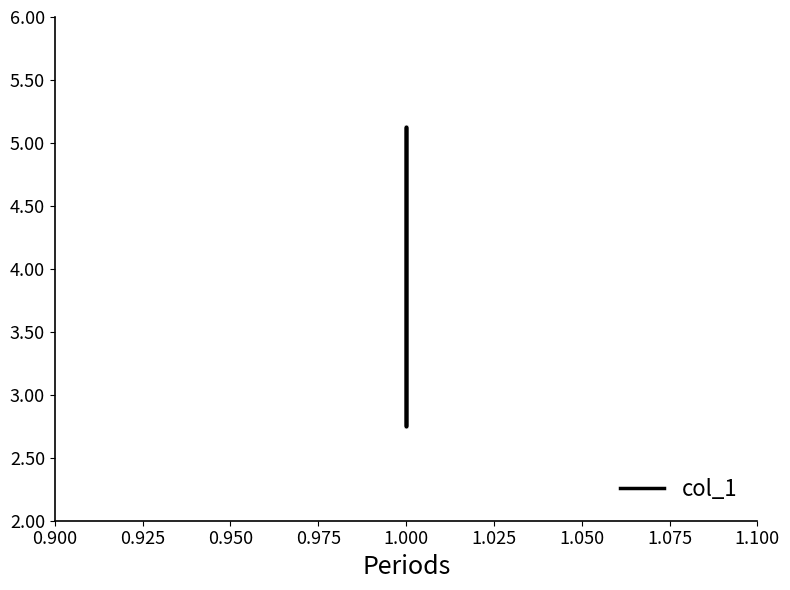

How many data points are less than 5?

2